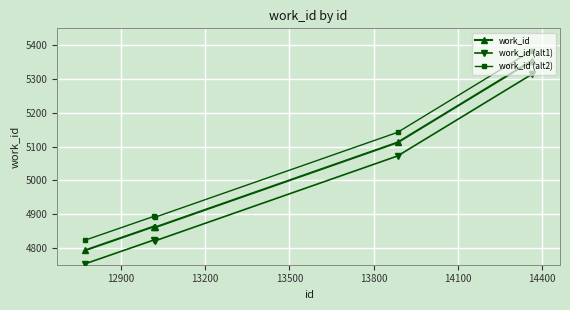

Rank the series by their maximum value, from lowest to highest.

work_id (alt1), work_id, work_id (alt2)